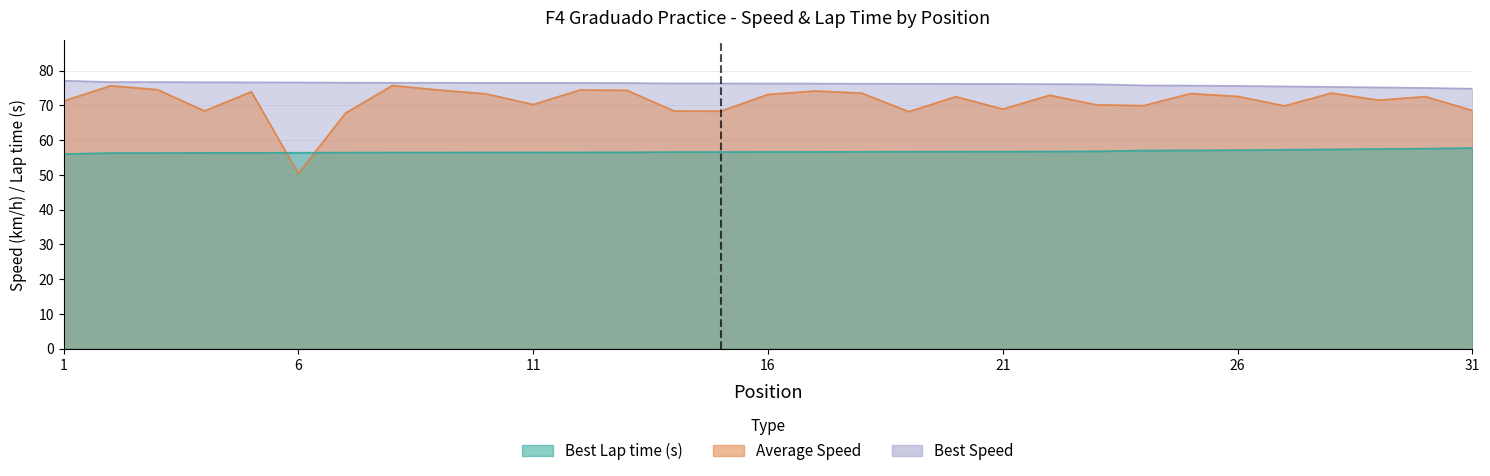

Which series has the largest total across all categories?

Best Speed